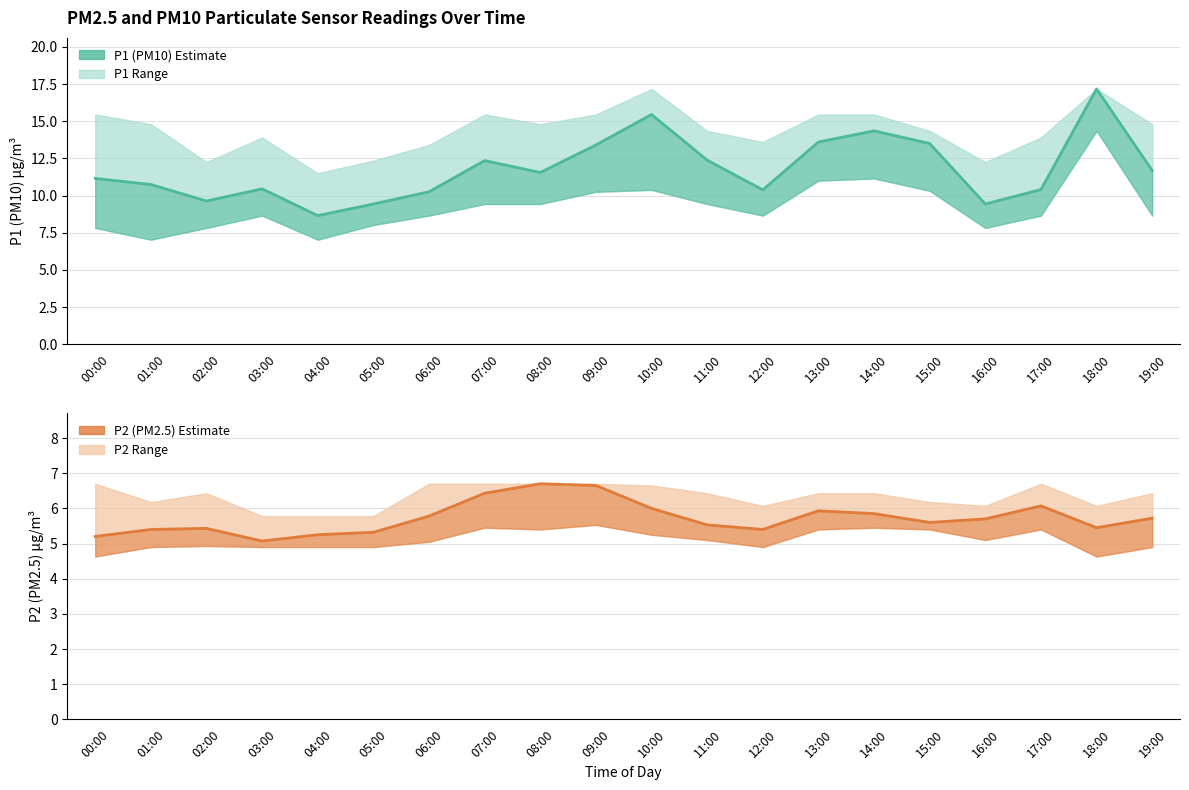

How many values in the P1 (PM10) series are below 11?

9